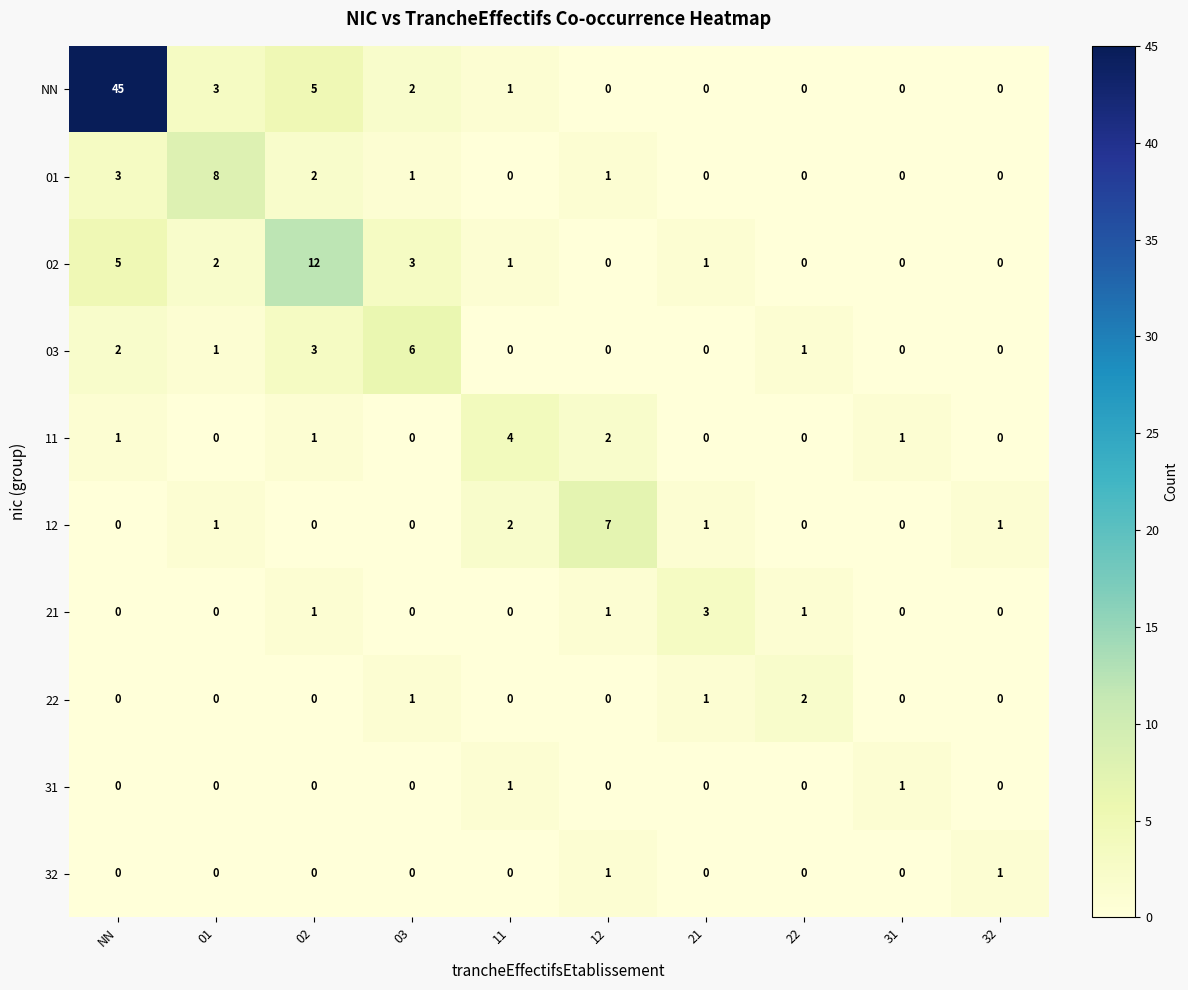

The value of 01 at 12 is 0. True or false?

False